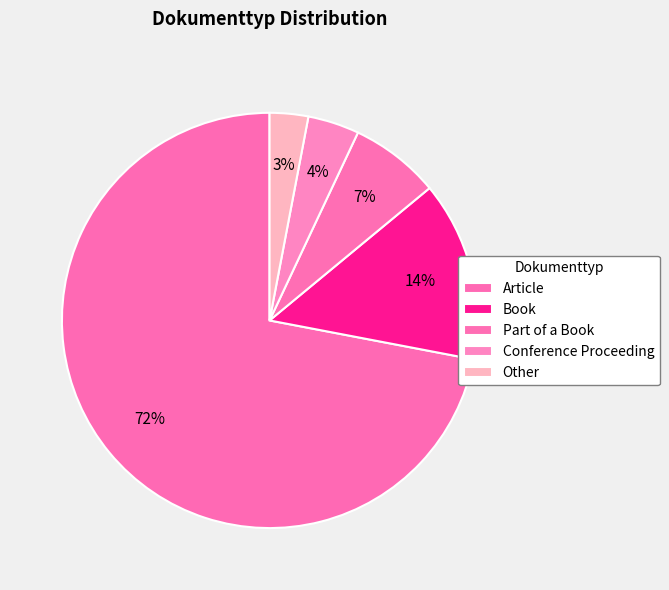

To the nearest percent, what portion does Conference Proceeding represent?

4%